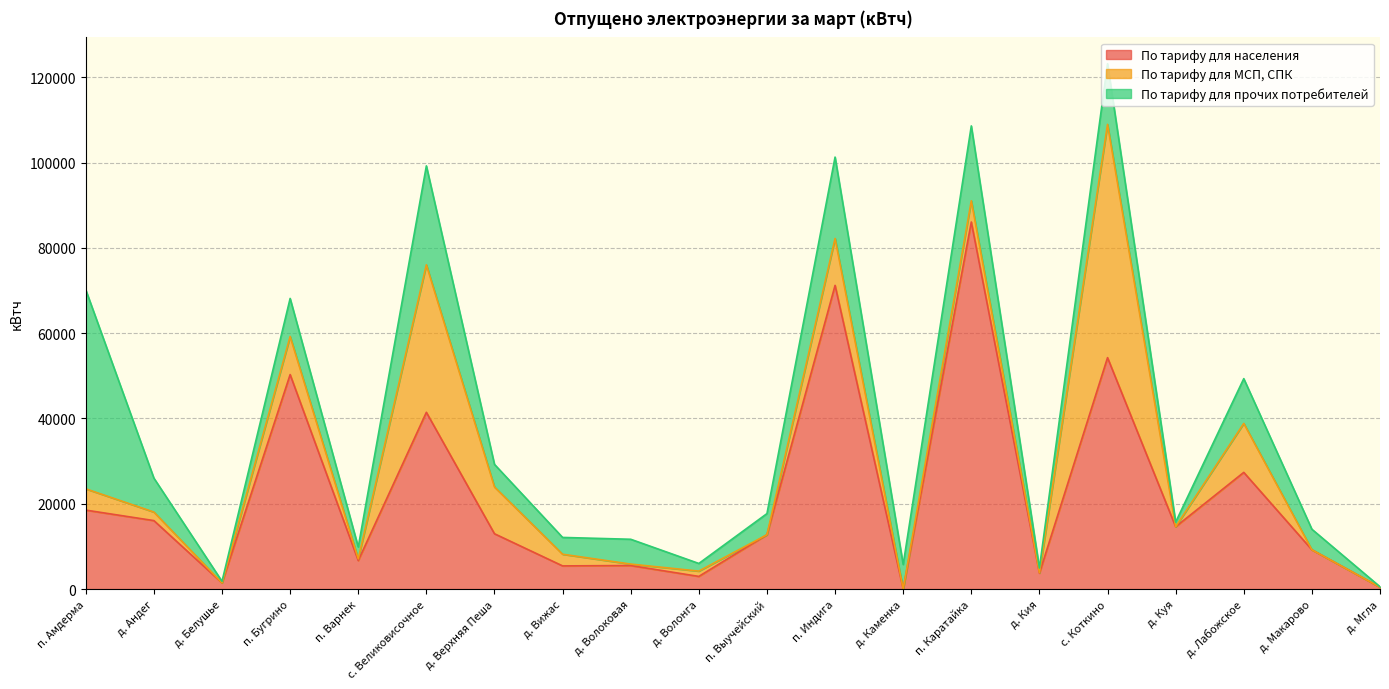

The По тарифу для населения series shows 1929 at д. Белушье. True or false?

False